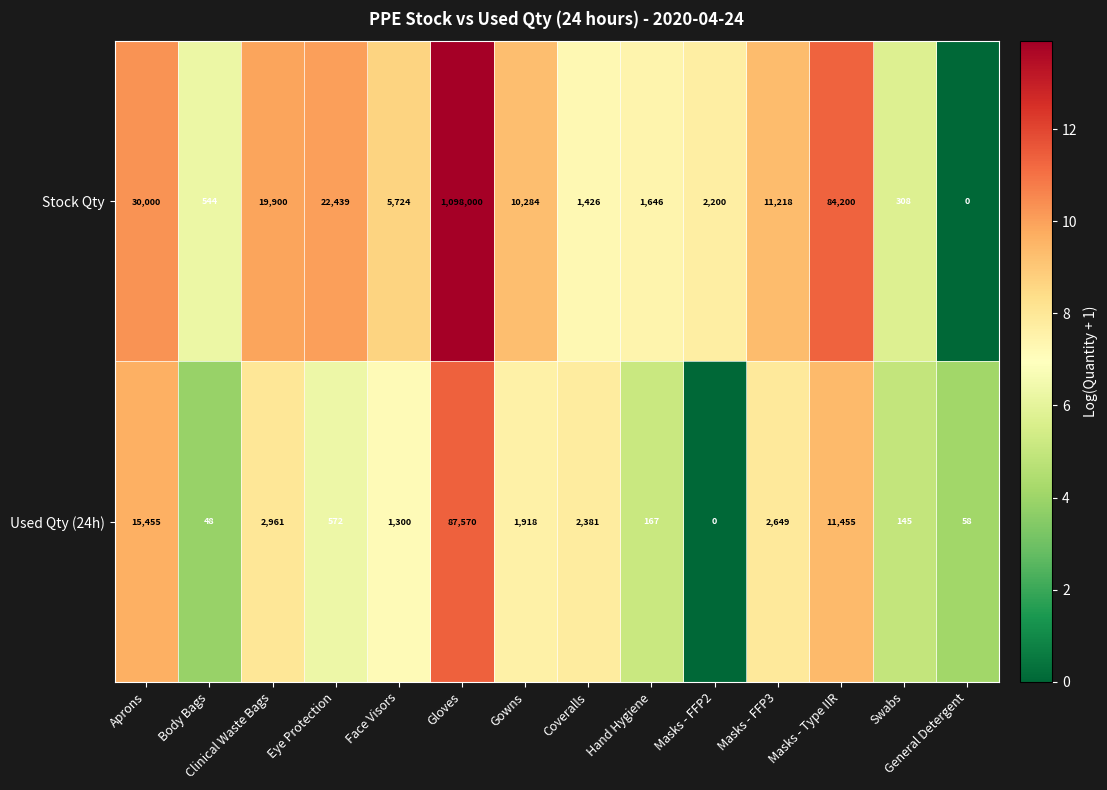

What is the sum of the Stock Qty values at Swabs and Masks - FFP3?

11526